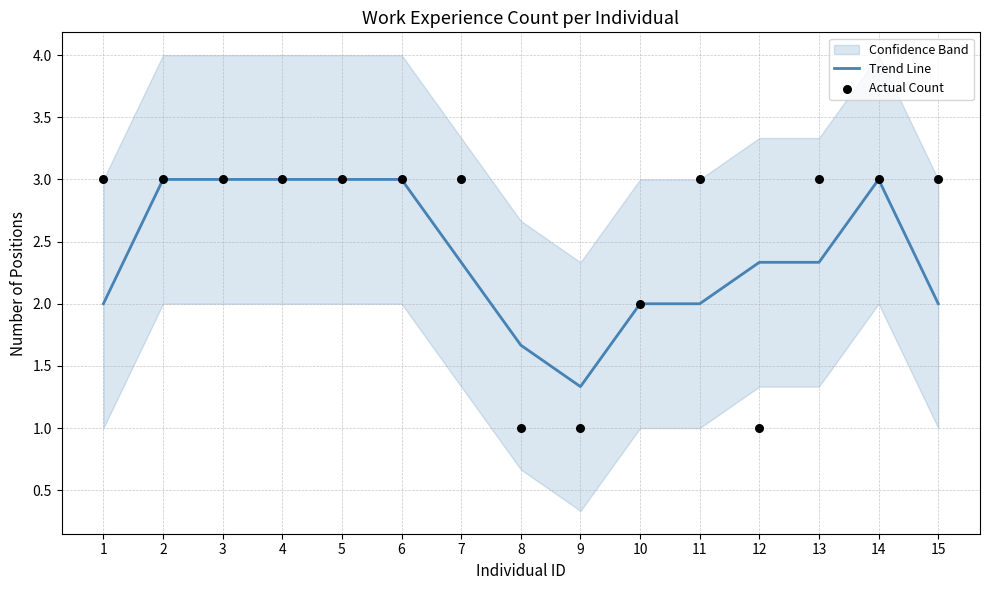

What is the total value across all series at 7?

5.3